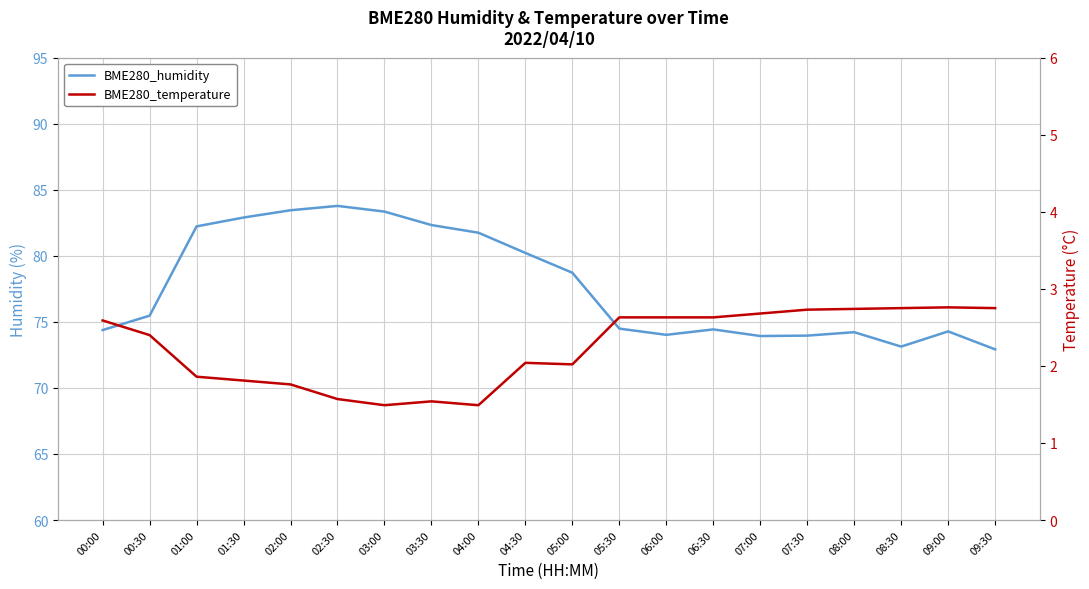

How many lines are shown in the chart?

2